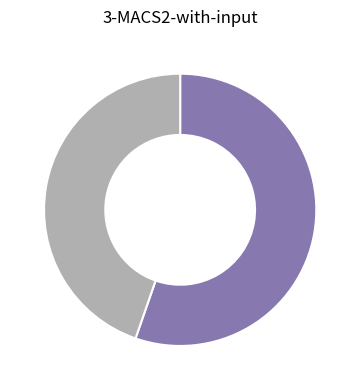

Does any single category account for the majority?

Yes